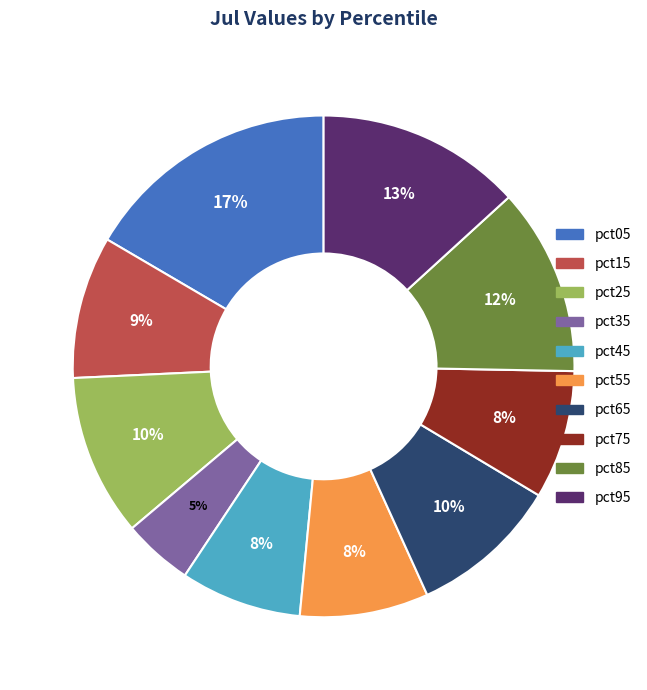

How many segments does this pie chart have?

10